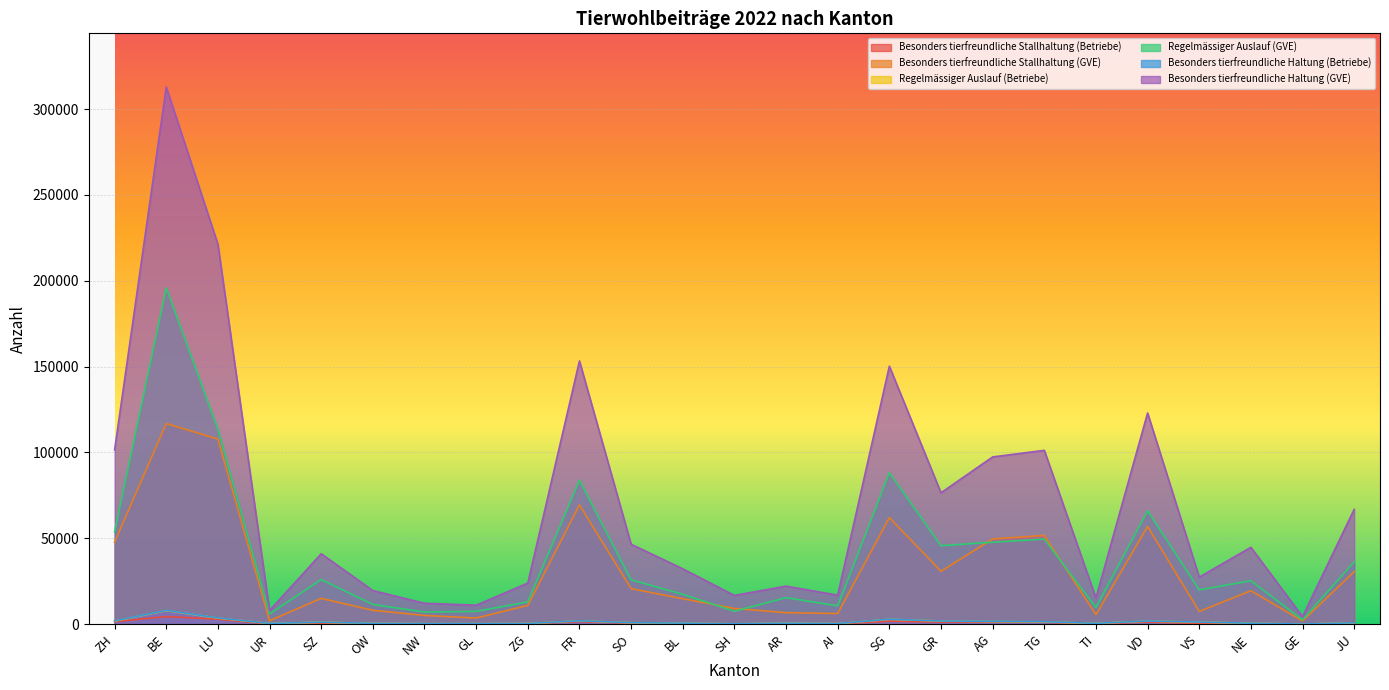

What is the sum of the Besonders tierfreundliche Haltung (GVE) values at VD and ZG?

146951